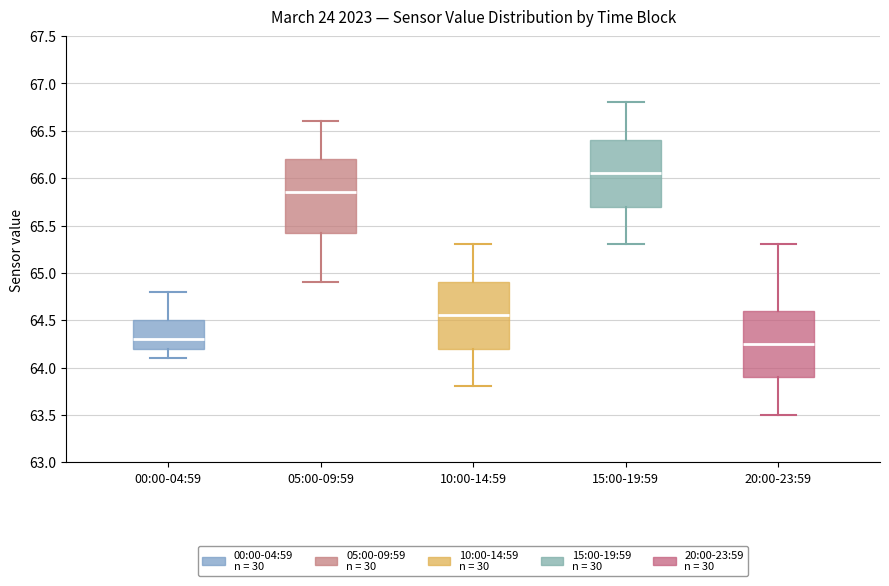

Reading left to right, transcribe this box plot: for each box, give where its median line is, the range the box spans, and where its two whiskers end, as read against the y-axis. The values are not printed on the chart, so give them approximately, as read against the axis.

00:00-04:59: median 64.30, box 64.20 to 64.50, whiskers 64.10 to 64.80
05:00-09:59: median 65.85, box 65.45 to 66.20, whiskers 64.90 to 66.60
10:00-14:59: median 64.55, box 64.20 to 64.90, whiskers 63.80 to 65.30
15:00-19:59: median 66.05, box 65.70 to 66.40, whiskers 65.30 to 66.80
20:00-23:59: median 64.25, box 63.90 to 64.60, whiskers 63.50 to 65.30